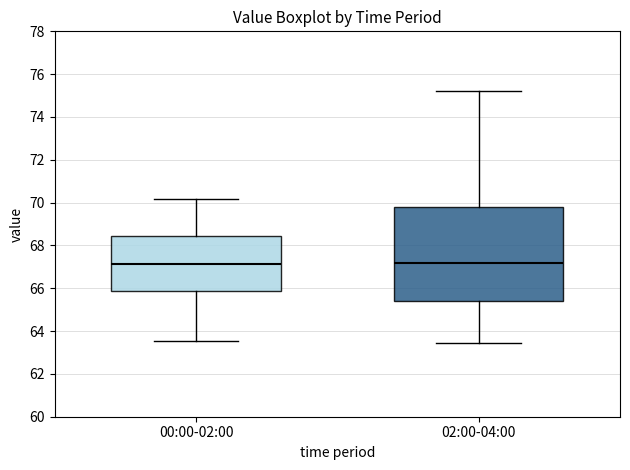

Reading left to right, read every box against the y-axis: the position of its median line, the range the box covers, and the ends of its whiskers. The values are not printed on the chart, so give them approximately, as read against the axis.

00:00-02:00: median 67.2, box 65.8 to 68.4, whiskers 63.6 to 70.2
02:00-04:00: median 67.2, box 65.4 to 69.8, whiskers 63.4 to 75.2